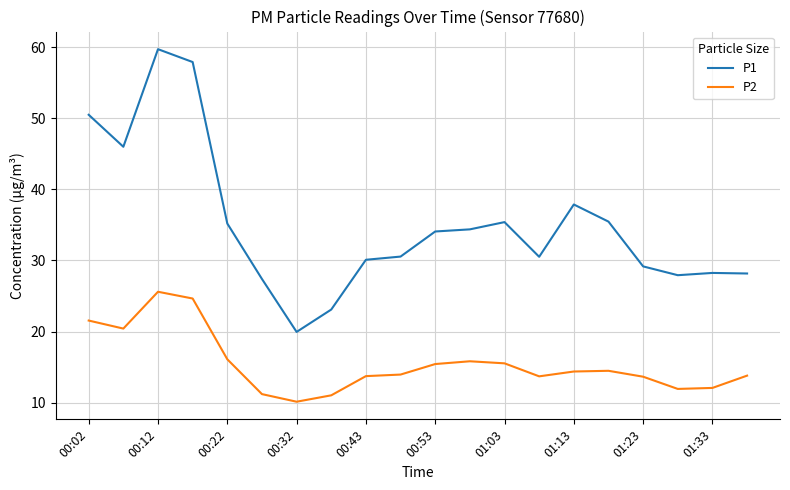

What is the difference between the maximum and minimum values in the P1 series?

39.8